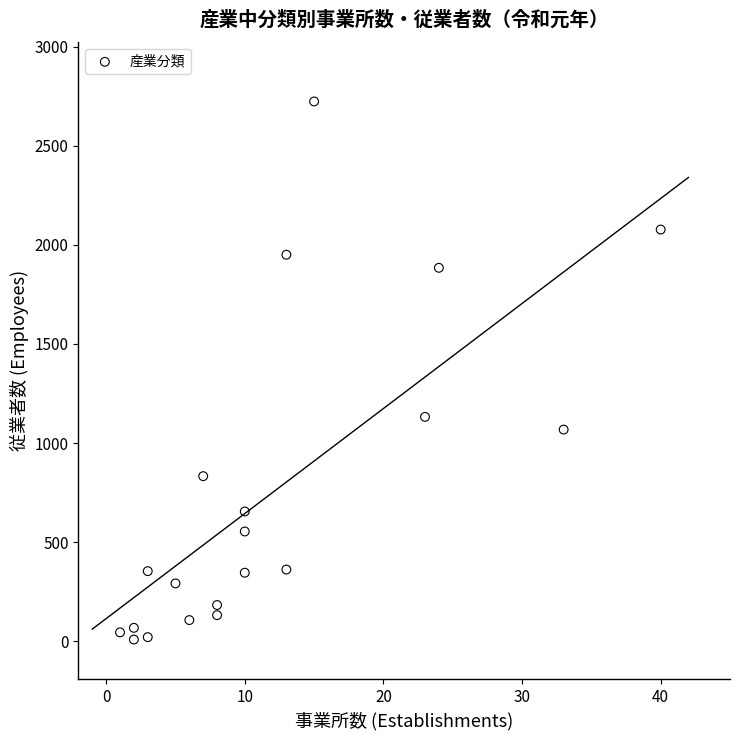

What is the range of X values (max minus min)?

39